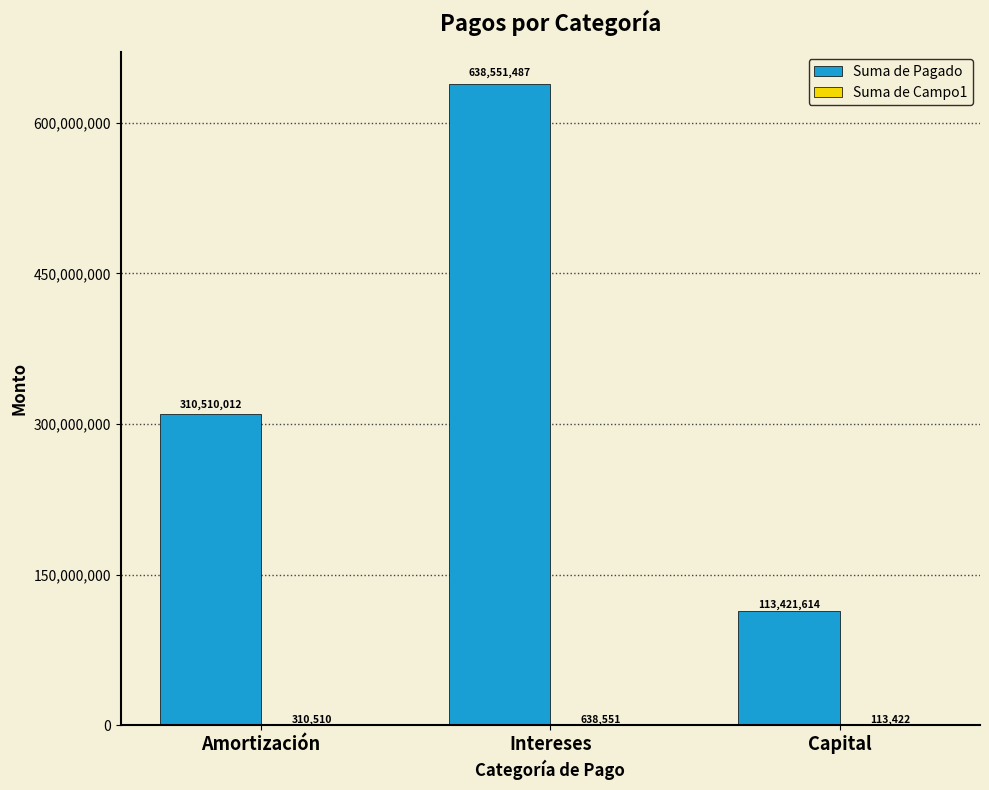

At which label is Suma de Pagado closest to 375986550?

Amortización